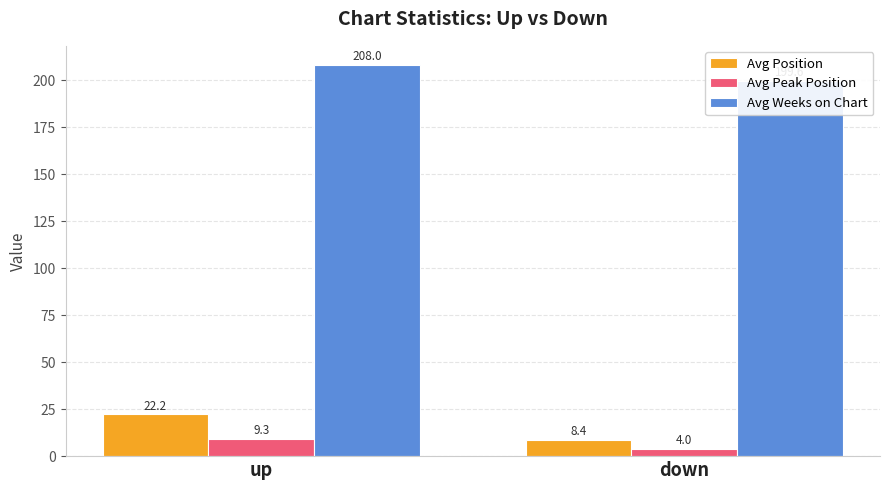

What is the smallest value displayed?

4.0